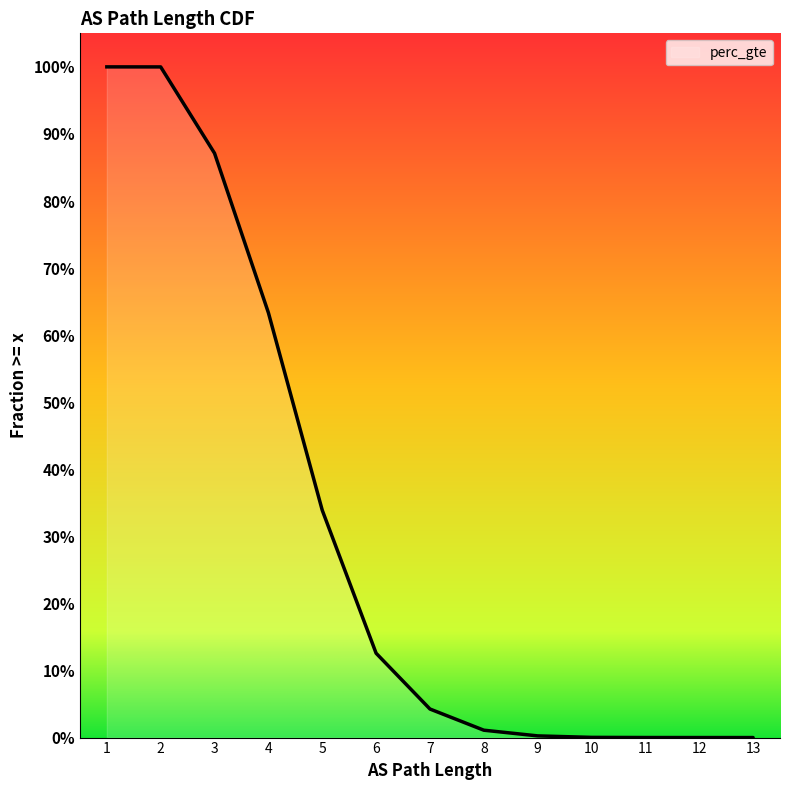

What is the change in value from 4 to 8?

-0.6